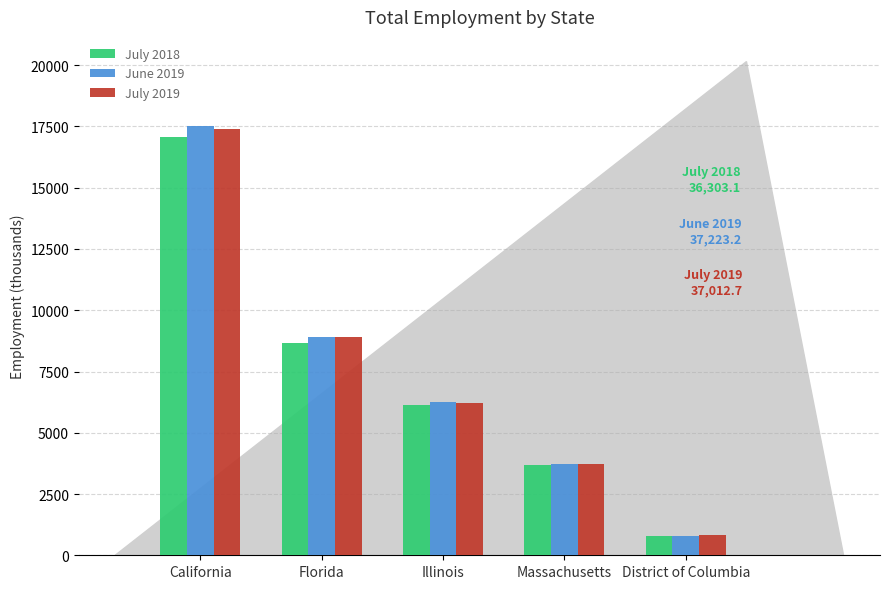

Reading left to right, transcribe all the data shown in this chart.

July 2018: 17050.5	8645.4	6132.1	3673.6	801.5
June 2019: 17520.5	8902.8	6260.9	3740.0	799.0
July 2019: 17378.9	8892.7	6210.2	3719.9	811.0